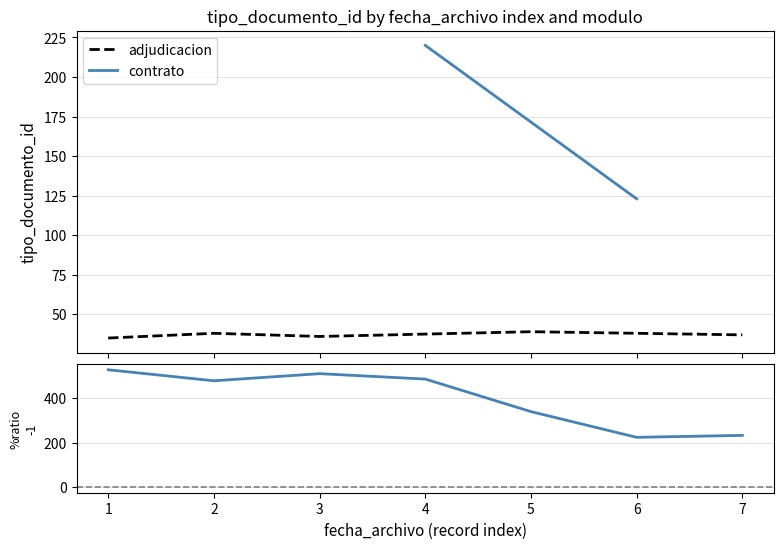

Approximately how many times larger is the value at 7 compared to 2?

1.0